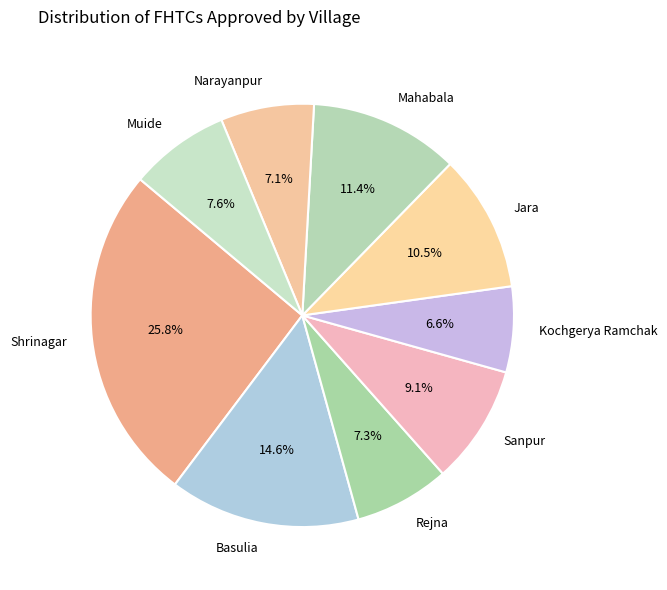

To the nearest percent, what percentage of the pie is Shrinagar?

26%